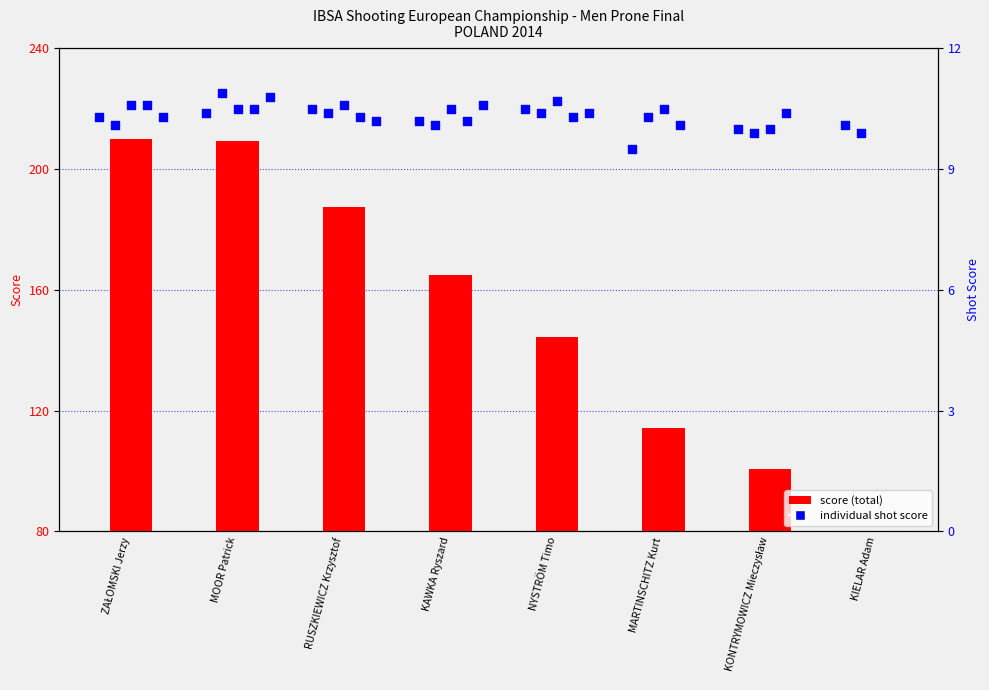

Which series has the largest Y range (max minus min)?

score